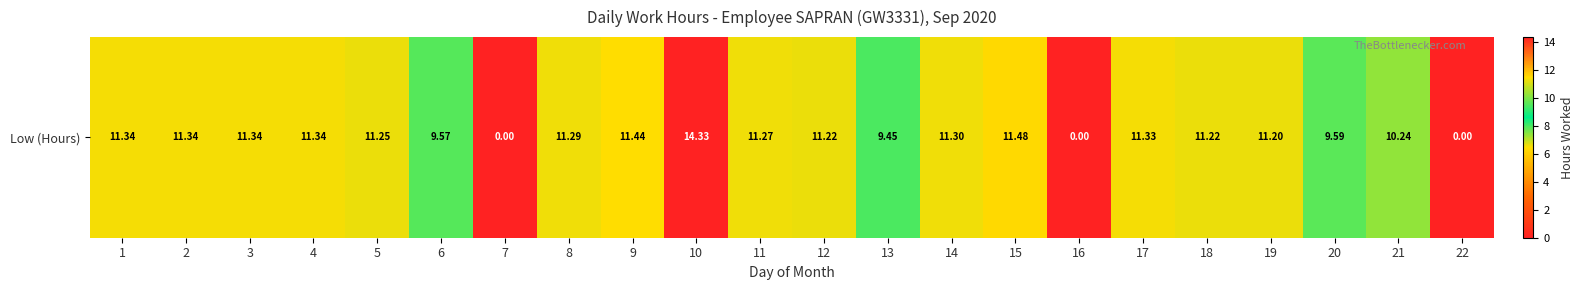

Where is the data nearest to the value 7?

13